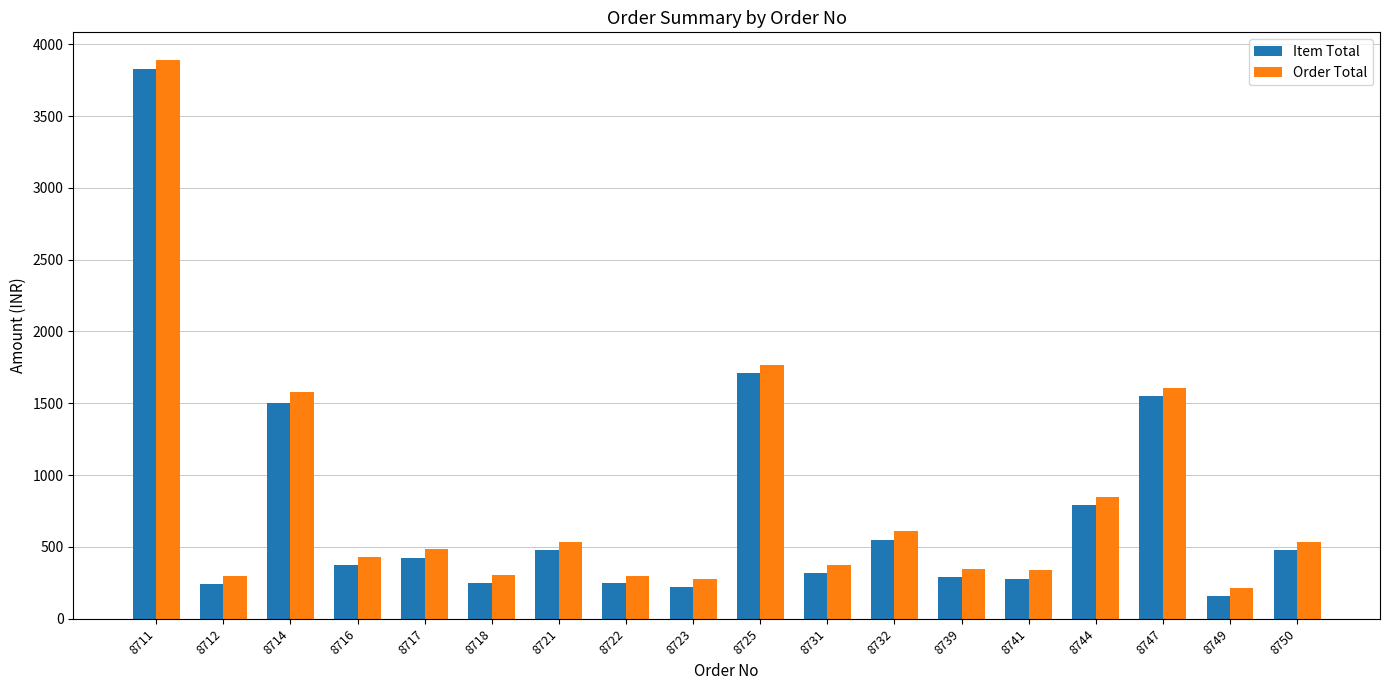

Is the value of Order Total at 8721 greater than the value of Item Total at 8721?

Yes